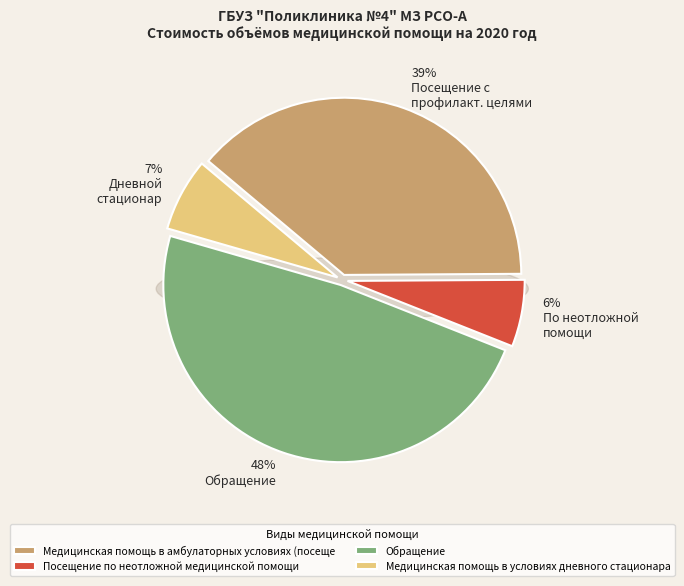

How many segments does this pie chart have?

4